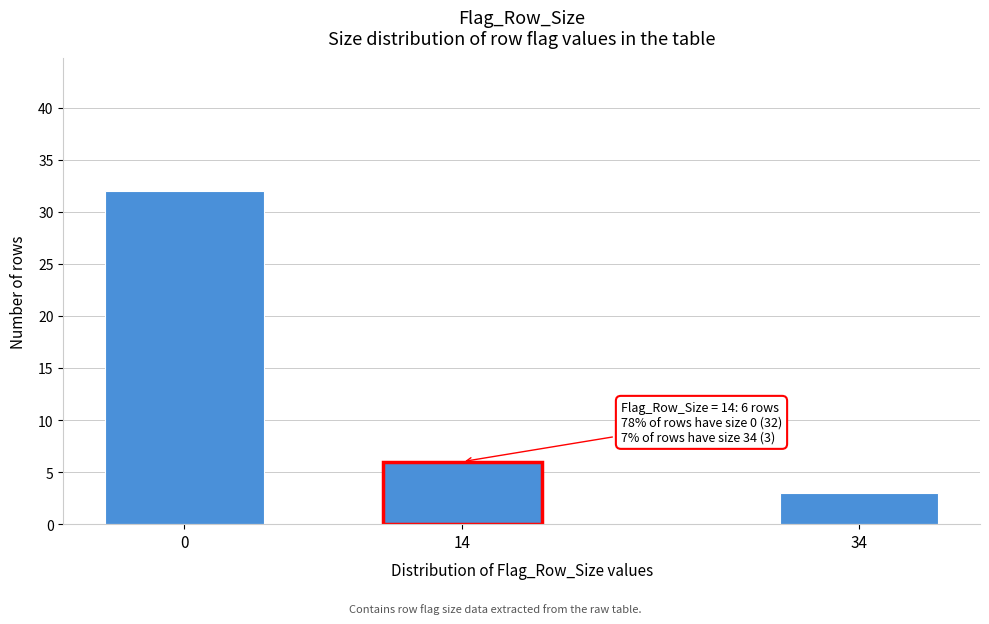

Reading left to right, what are all the values shown in this chart?

0=32	14=6	34=3